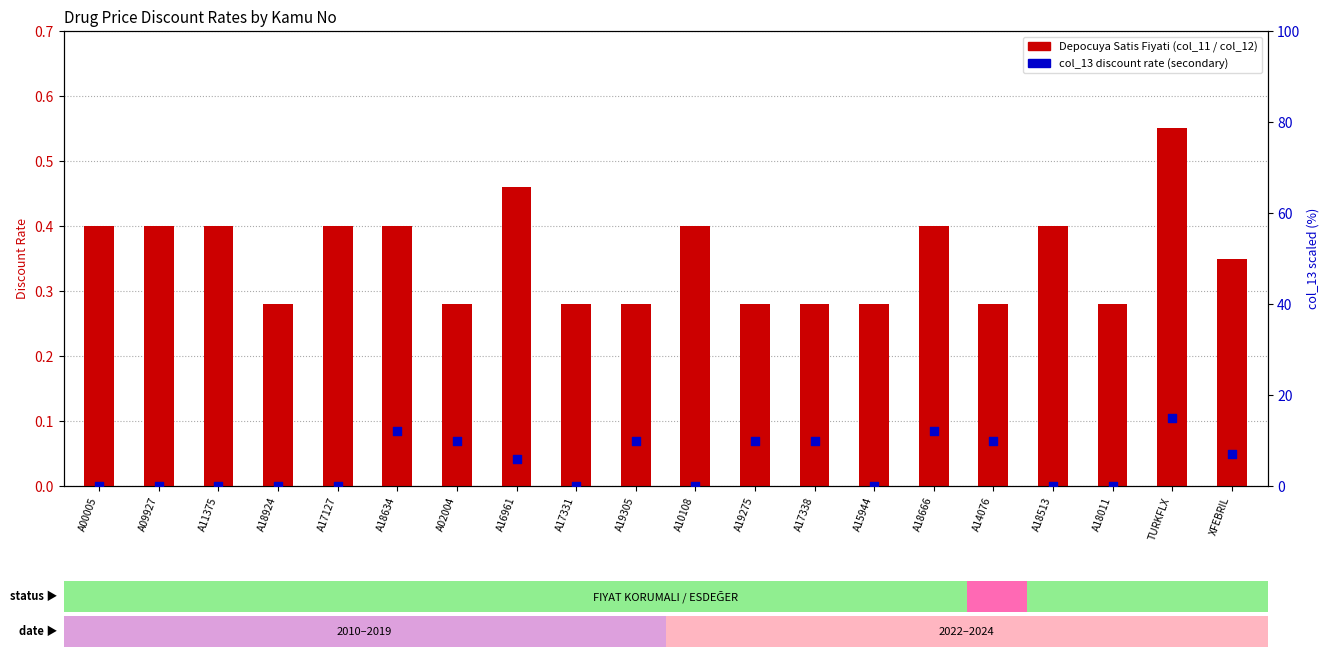

Which series has the widest spread of Y values?

col_13 (secondary)